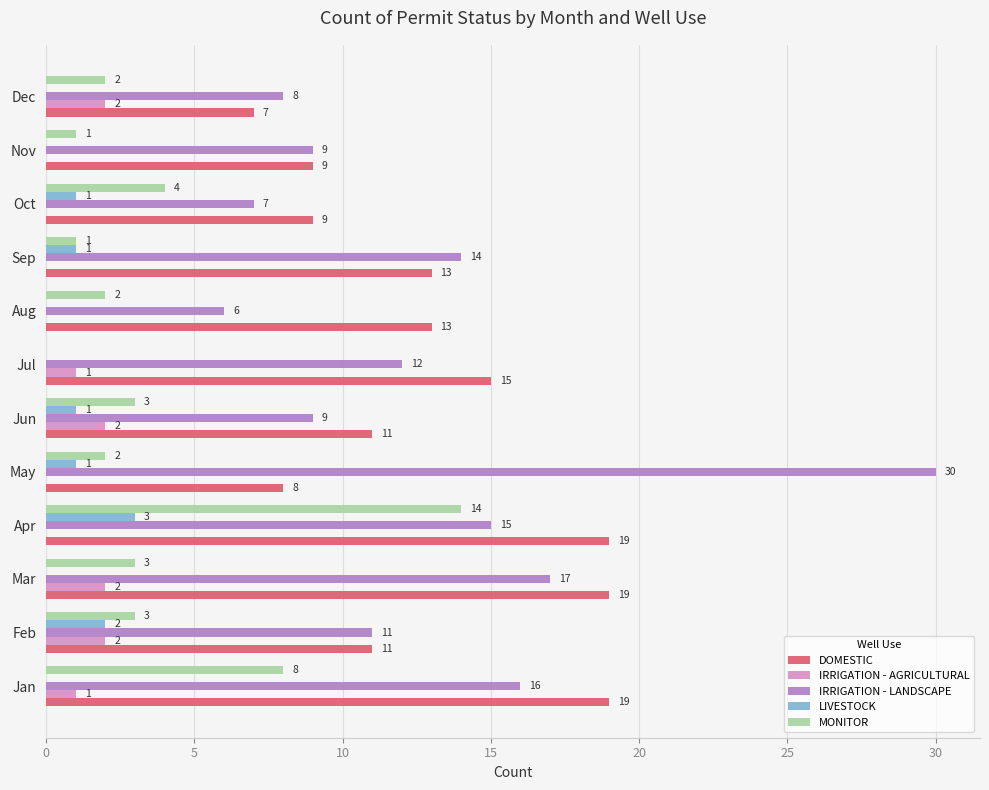

Between Jan and Aug, which series saw the biggest shift?

IRRIGATION - LANDSCAPE